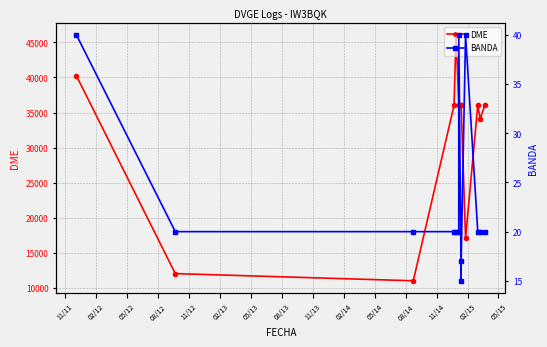

What is the minimum value for BANDA?

15